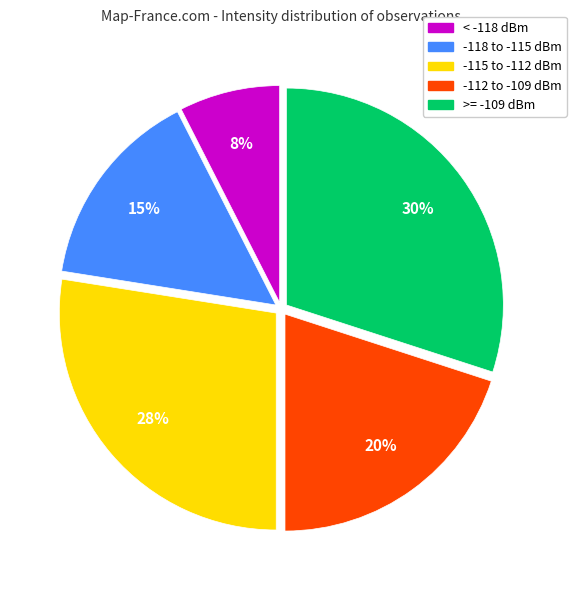

To the nearest percent, what is the average slice percentage?

20%